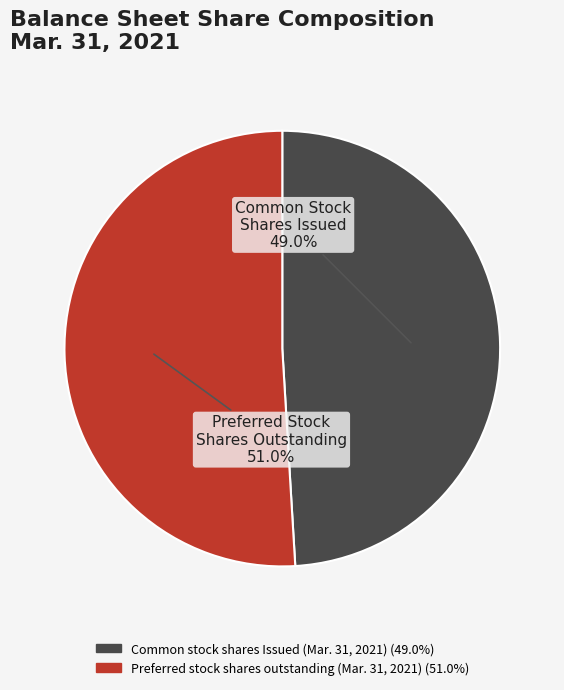

To the nearest percent, what is the difference between the largest and smallest slice percentages?

2%